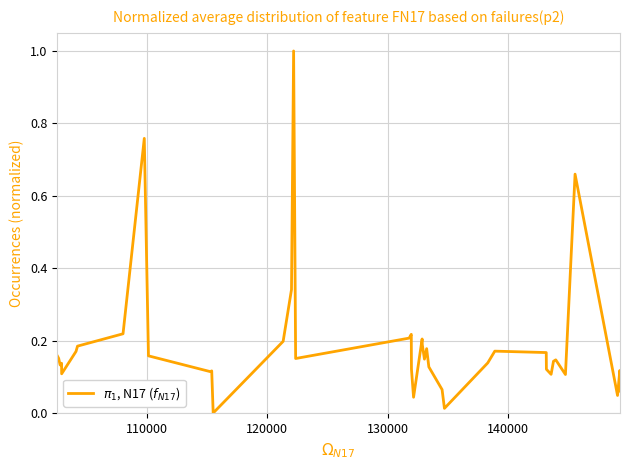

True or false: there are more than 0 points higher than both neighbors.

True